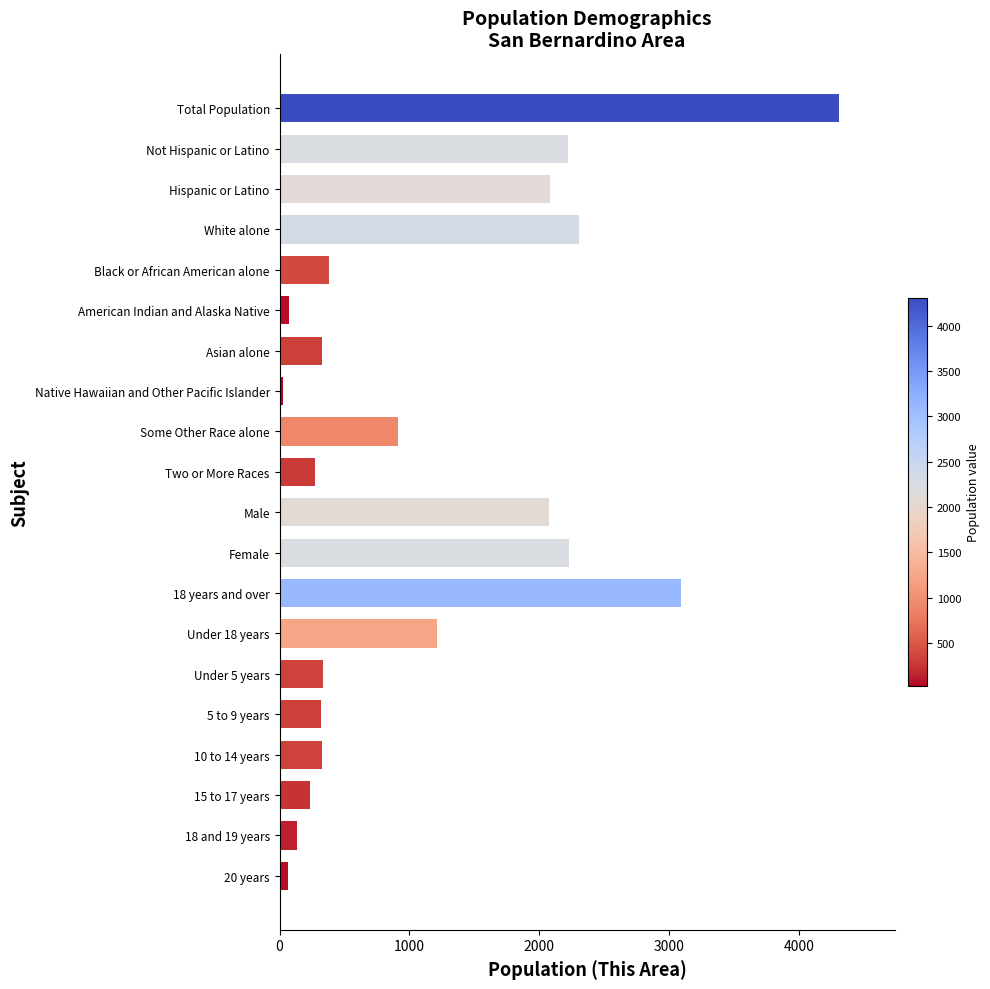

At which category does the chart reach its minimum across all series?

Native Hawaiian and Other Pacific Islander